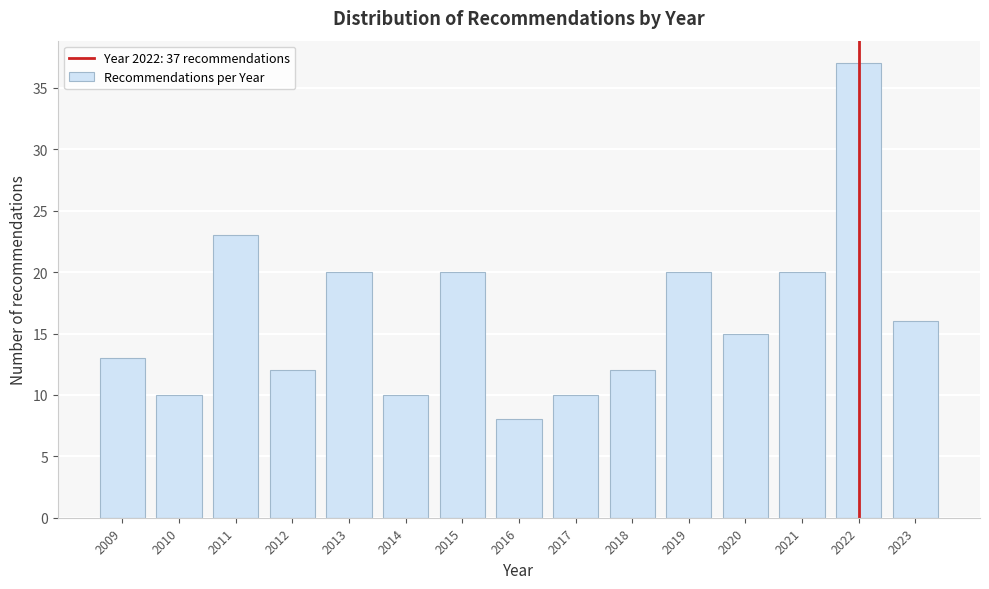

Reading right to left, extract all data points from this chart.

2023=16	2022=37	2021=20	2020=15	2019=20	2018=12	2017=10	2016=8	2015=20	2014=10	2013=20	2012=12	2011=23	2010=10	2009=13